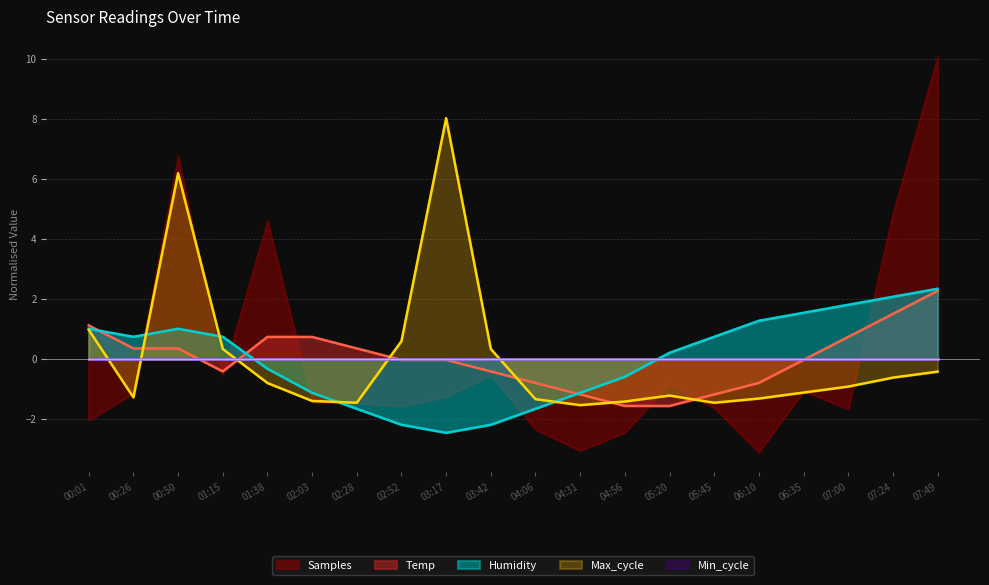

Read the Samples value at 04:06.

-2.4